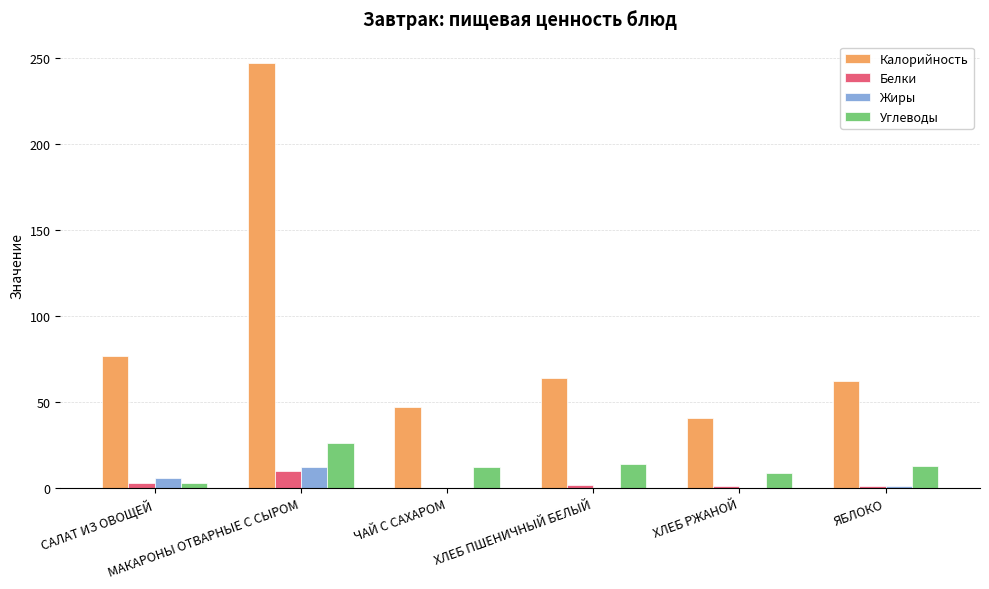

Is it true that Калорийность equals 64 at ХЛЕБ ПШЕНИЧНЫЙ БЕЛЫЙ?

True